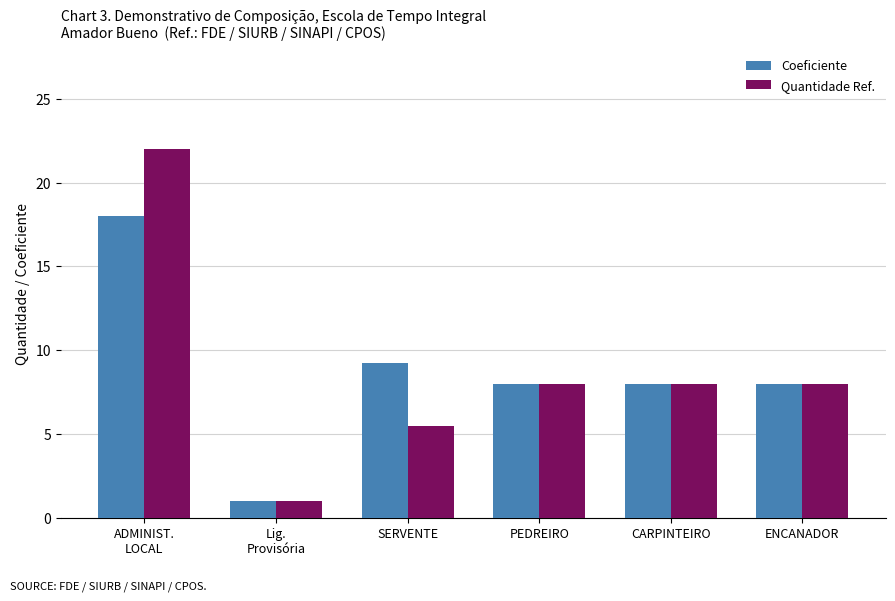

How many groups of bars are there?

6